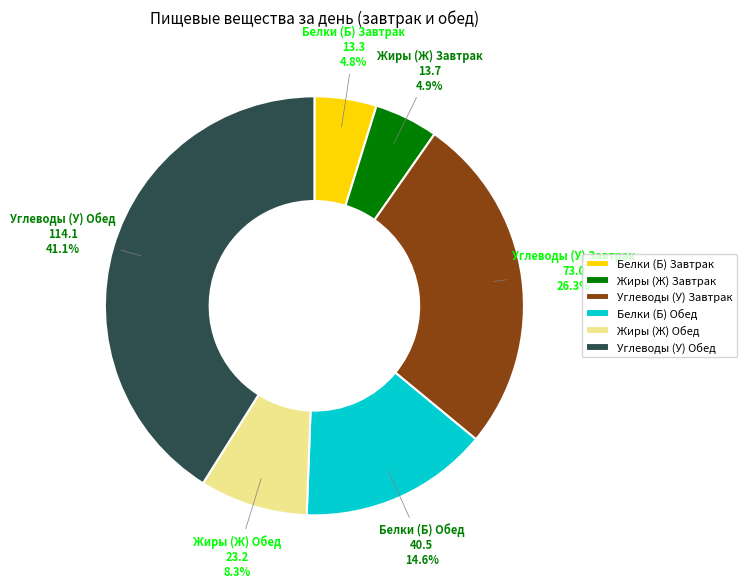

Does any single category account for the majority?

No